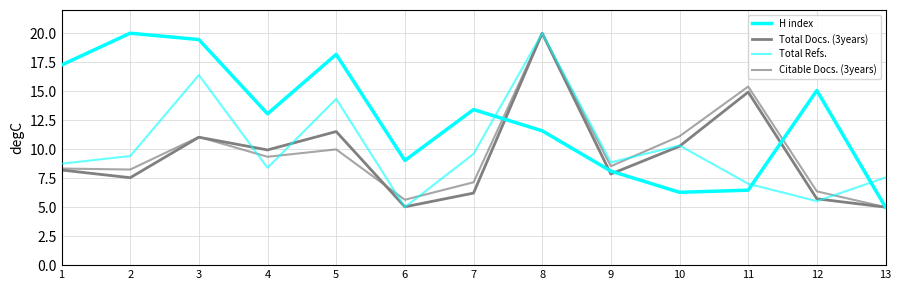

What is the highest value of the Total Docs. (3years) series?

20.0